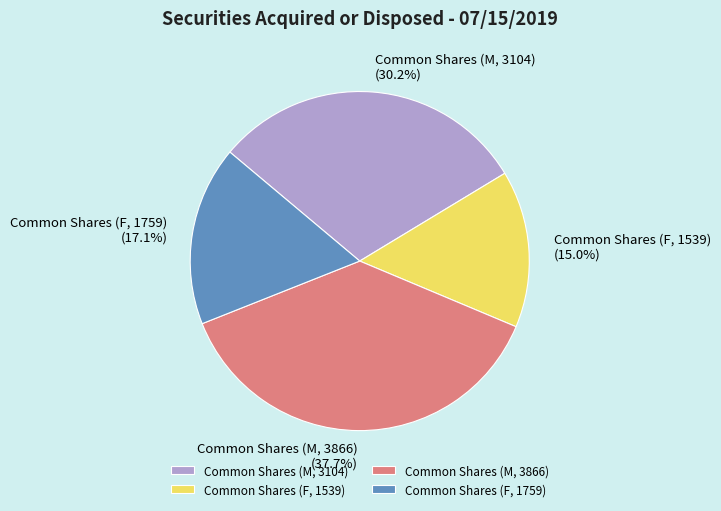

To the nearest percent, what is the difference between the largest and smallest slice percentages?

23%